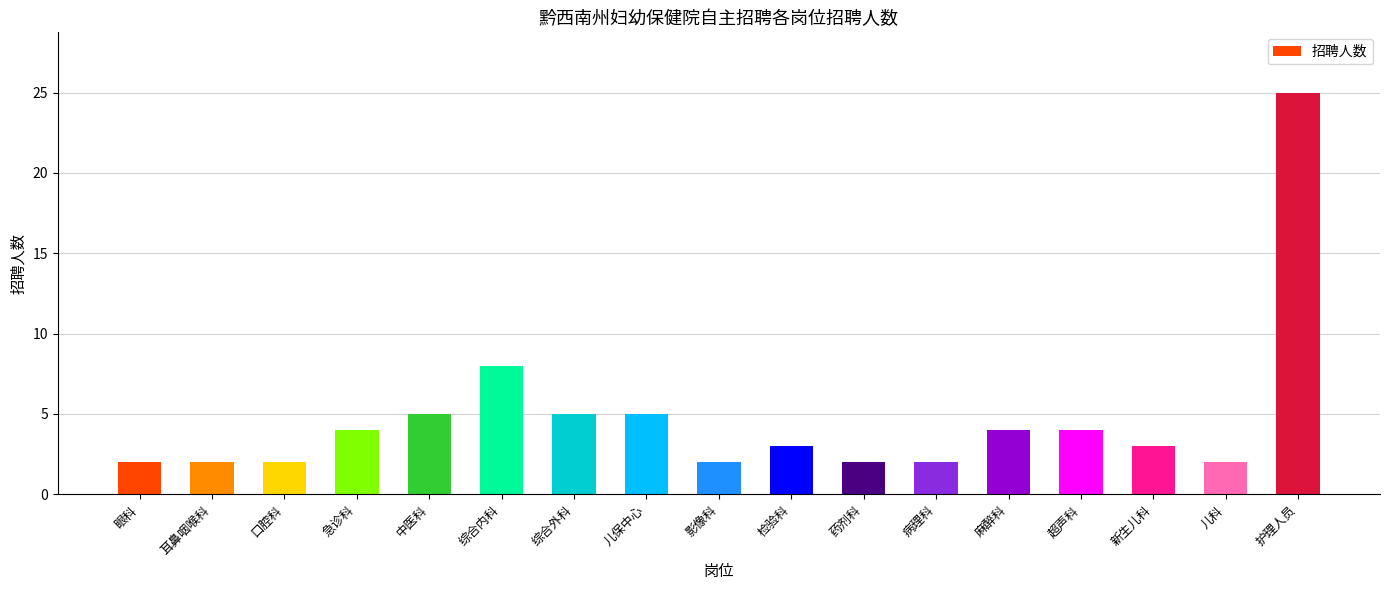

What is the sum of the values at 急诊科 and 影像科?

6